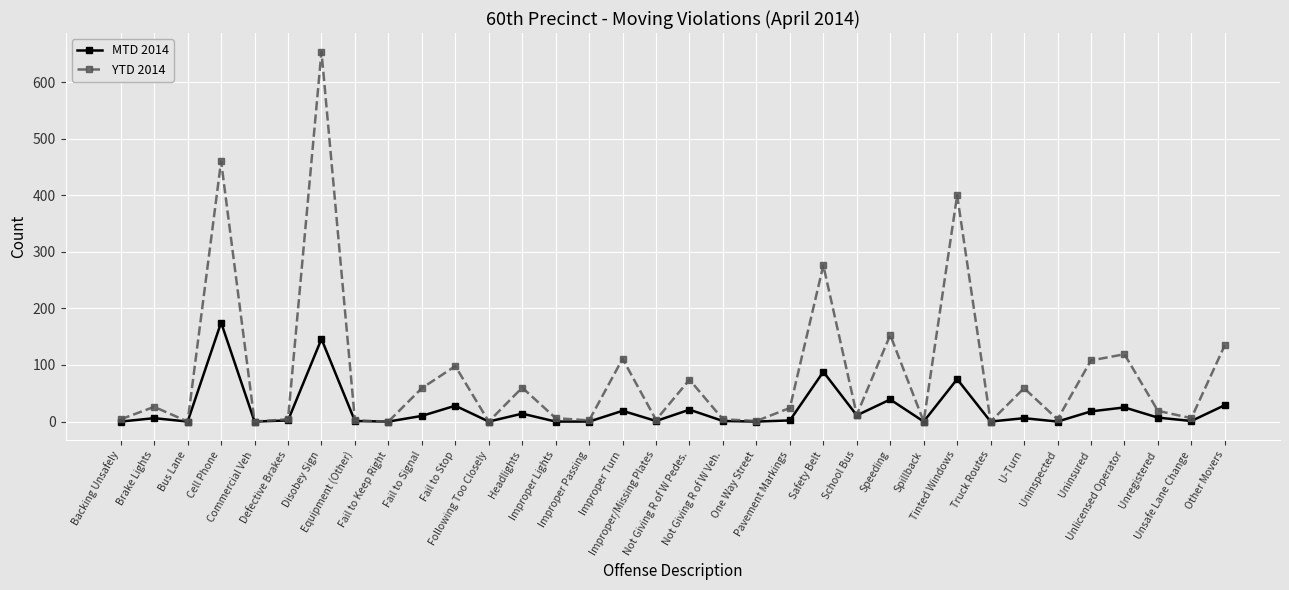

True or false: MTD 2014 has more than 1 points higher than both neighbors.

True